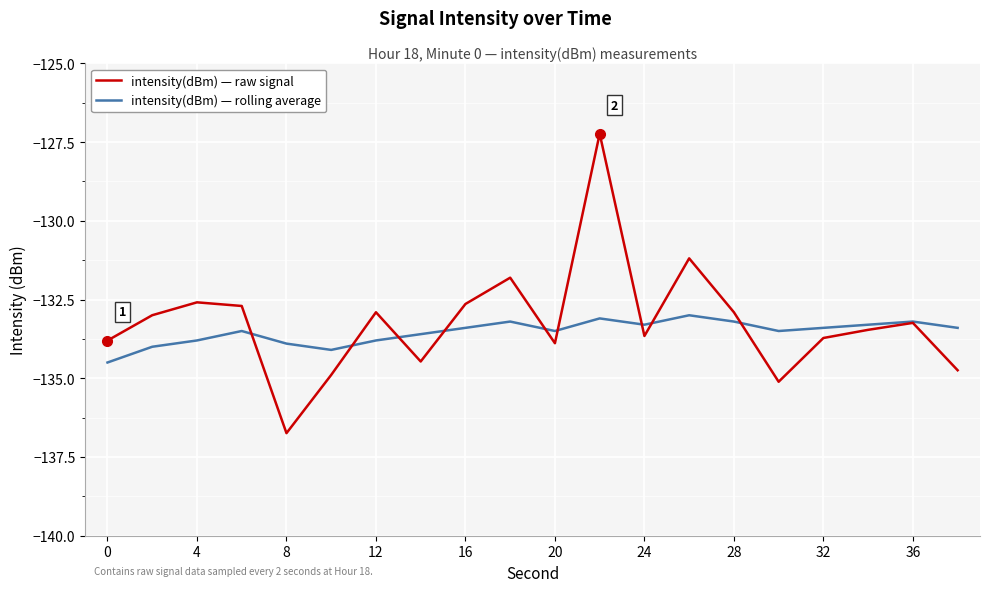

What is the maximum value shown in the chart?

-127.2